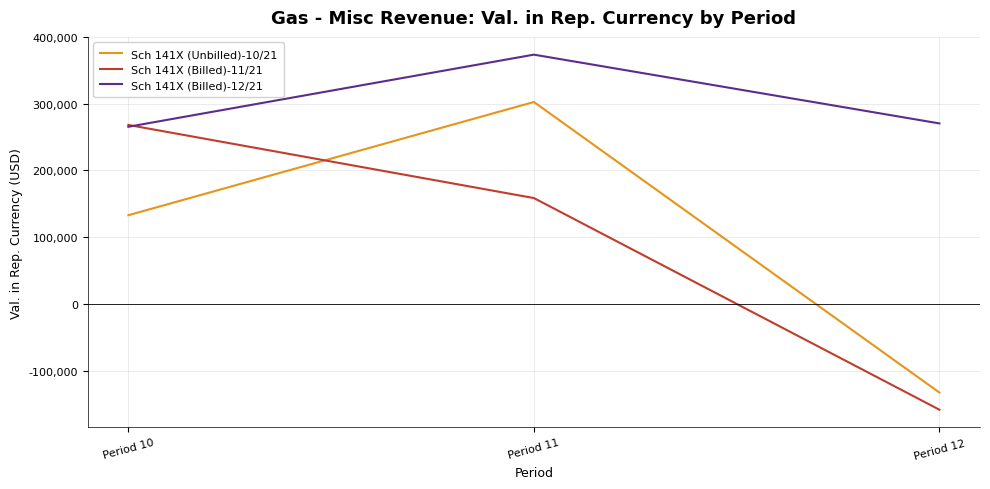

At which label is Sch 141X (Unbilled)-10/21 closest to 84851?

Period 10